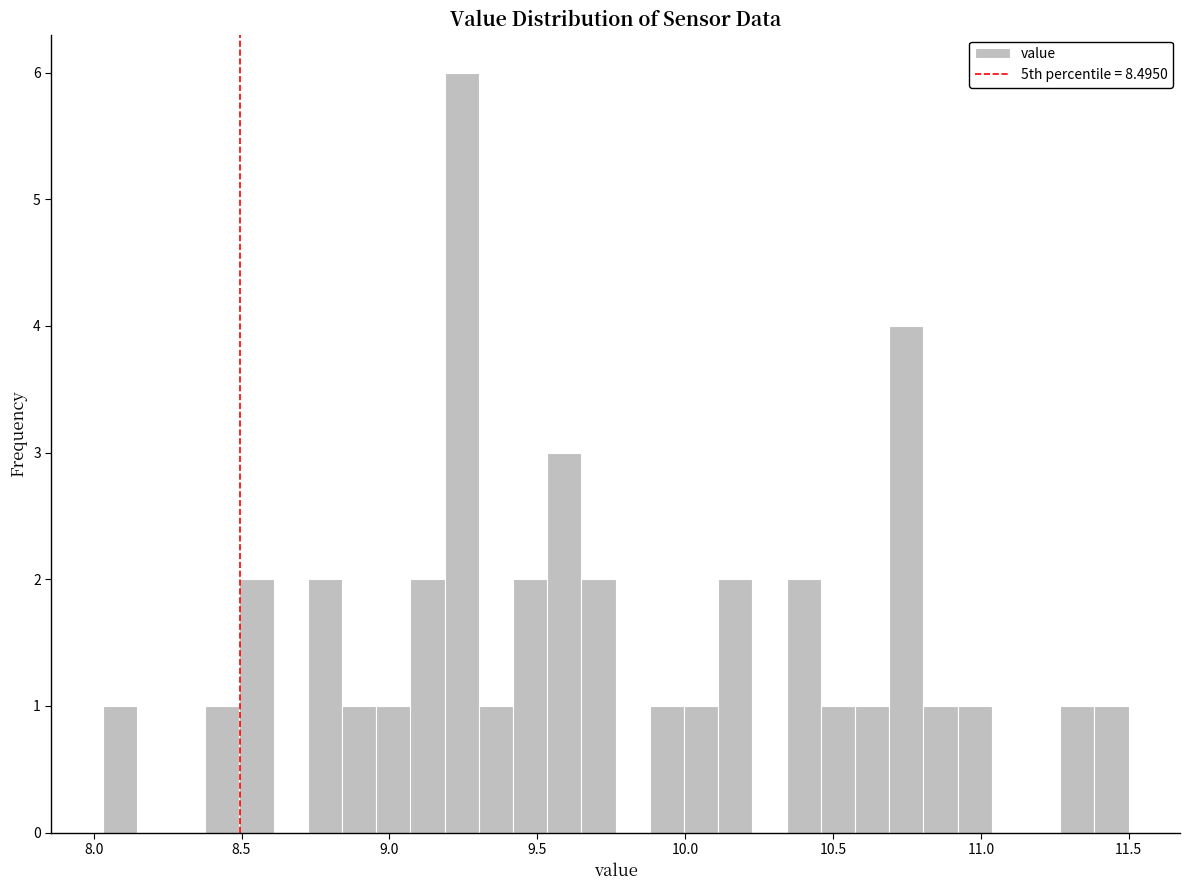

Around what value on the x-axis is the tallest bar? Give the approximate position of its centre, as read against the axis.

9.25